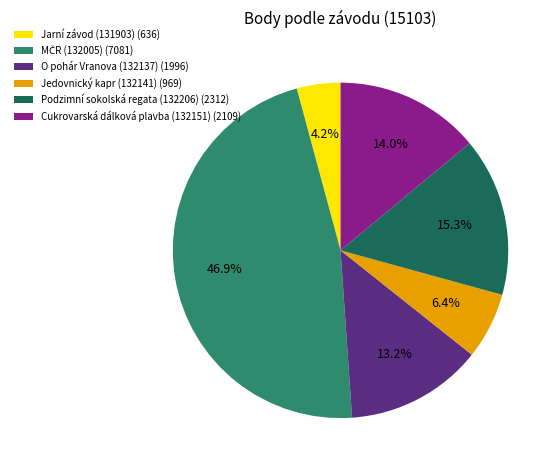

Does Jarní závod (131903) represent more than half of the total?

No